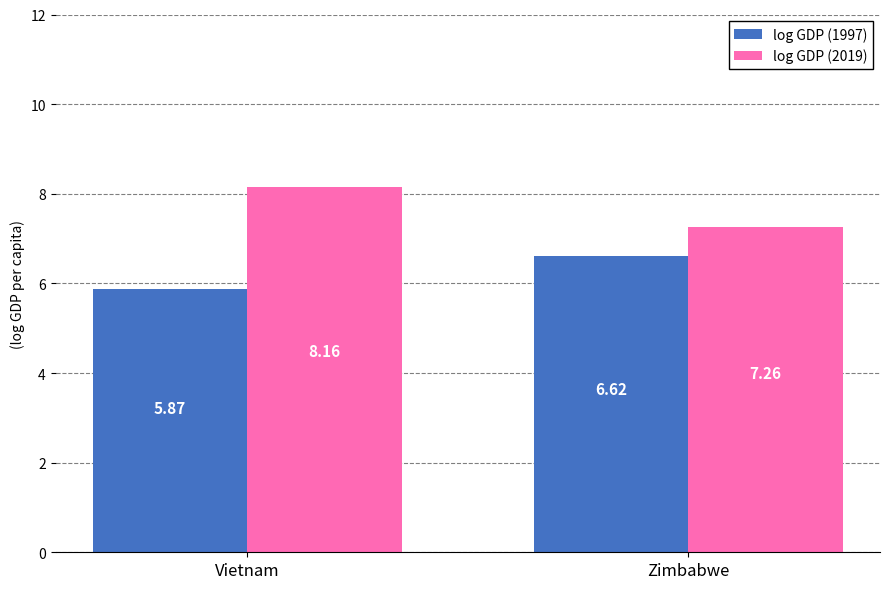

What is the sum of the log GDP (1997) values at Zimbabwe and Vietnam?

12.5